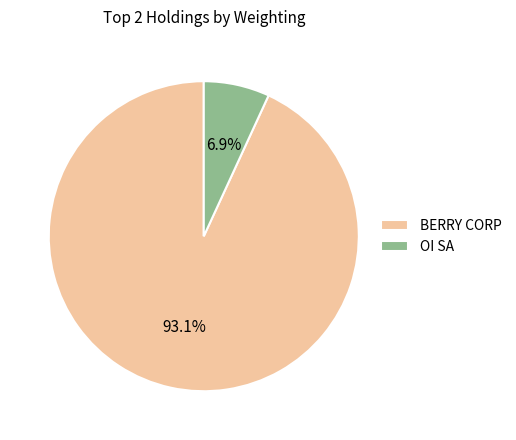

Is the sum of BERRY CORP and OI SA greater than half?

Yes